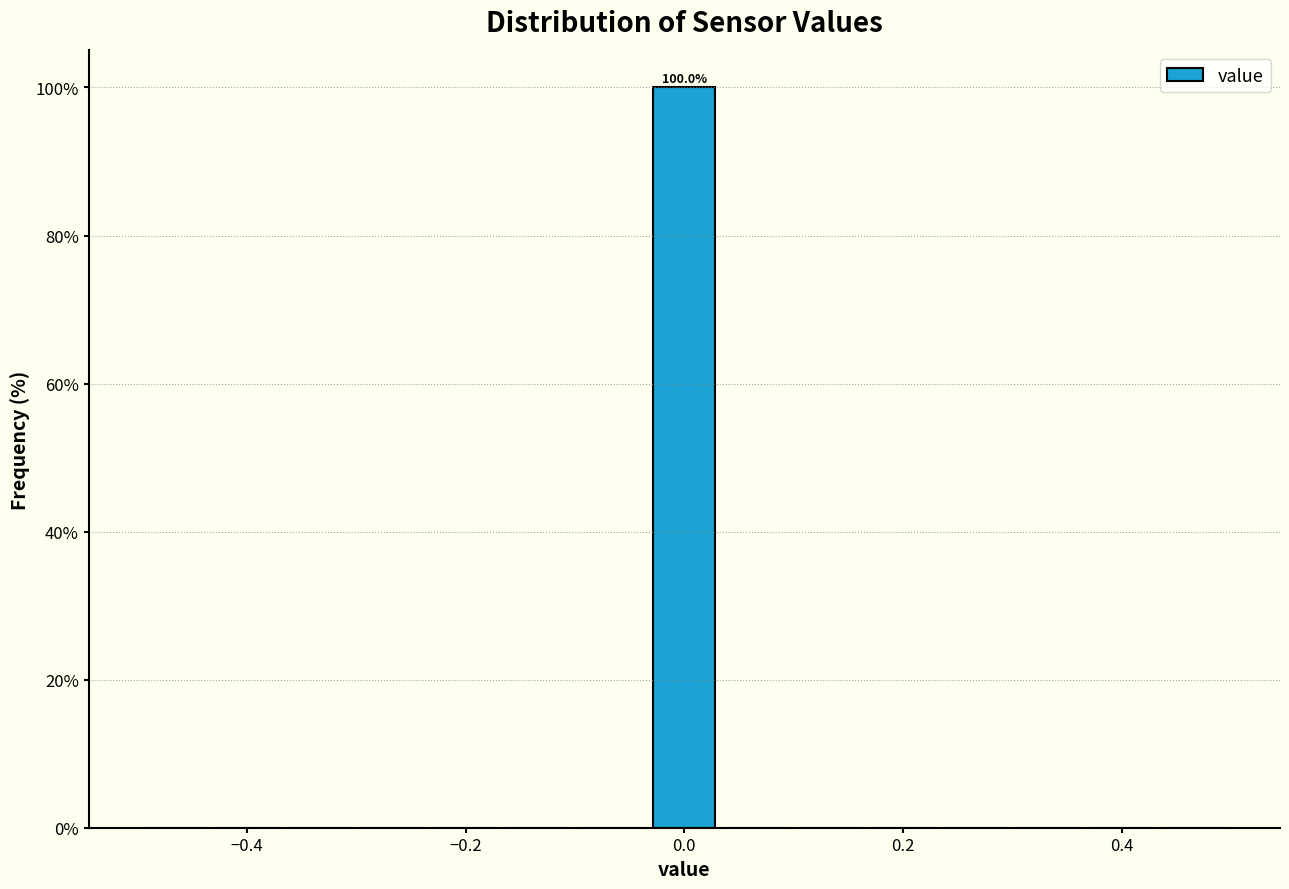

Around what value on the x-axis is the tallest bar? Give the approximate position of its centre, as read against the axis.

0.00